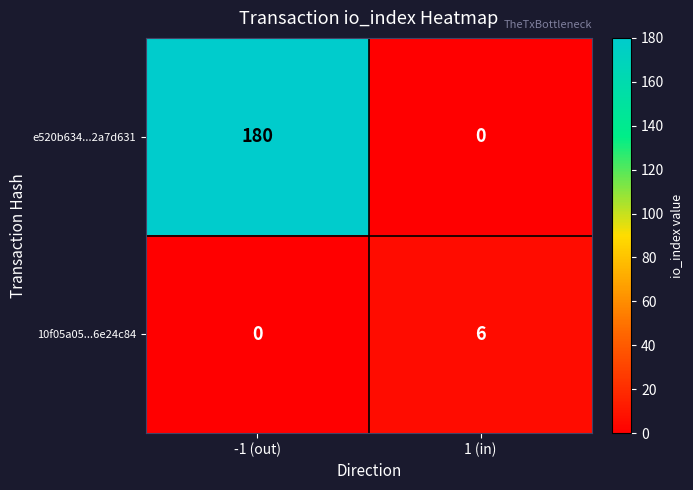

Which category has the highest value in the e520b634...2a7d631 series?

-1 (out)